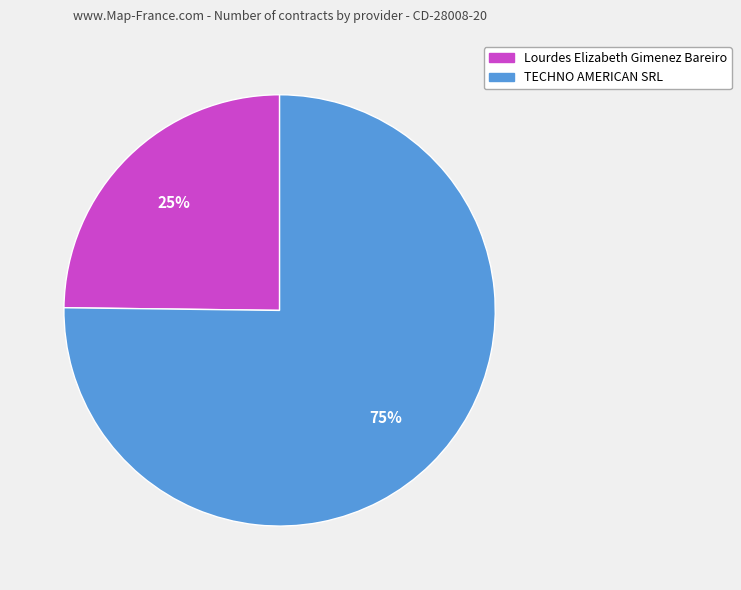

To the nearest percent, what is the combined percentage of TECHNO AMERICAN SRL and Lourdes Elizabeth Gimenez Bareiro?

100%